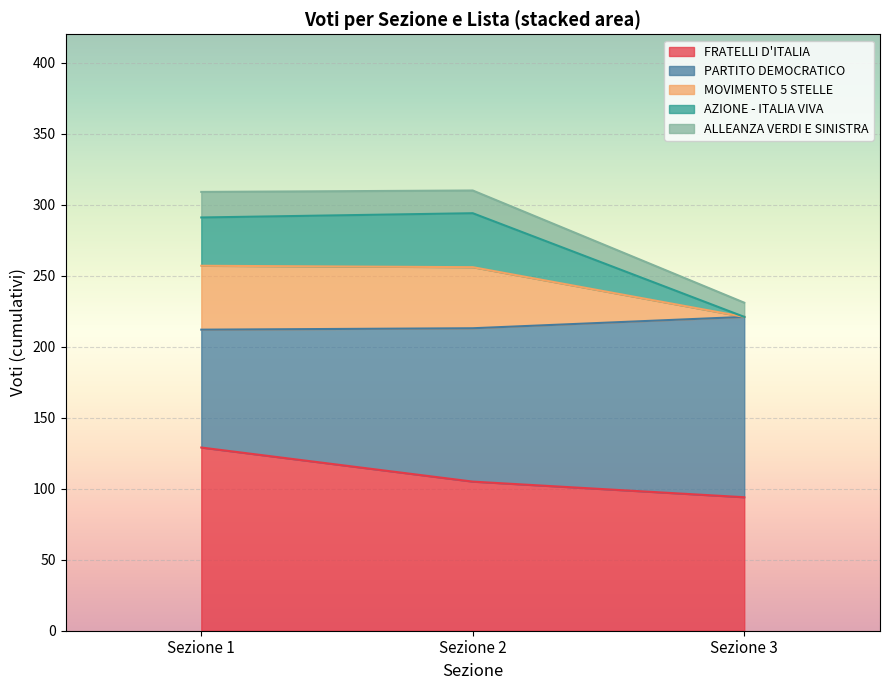

Which category has the lowest value in the FRATELLI D'ITALIA series?

Sezione 3